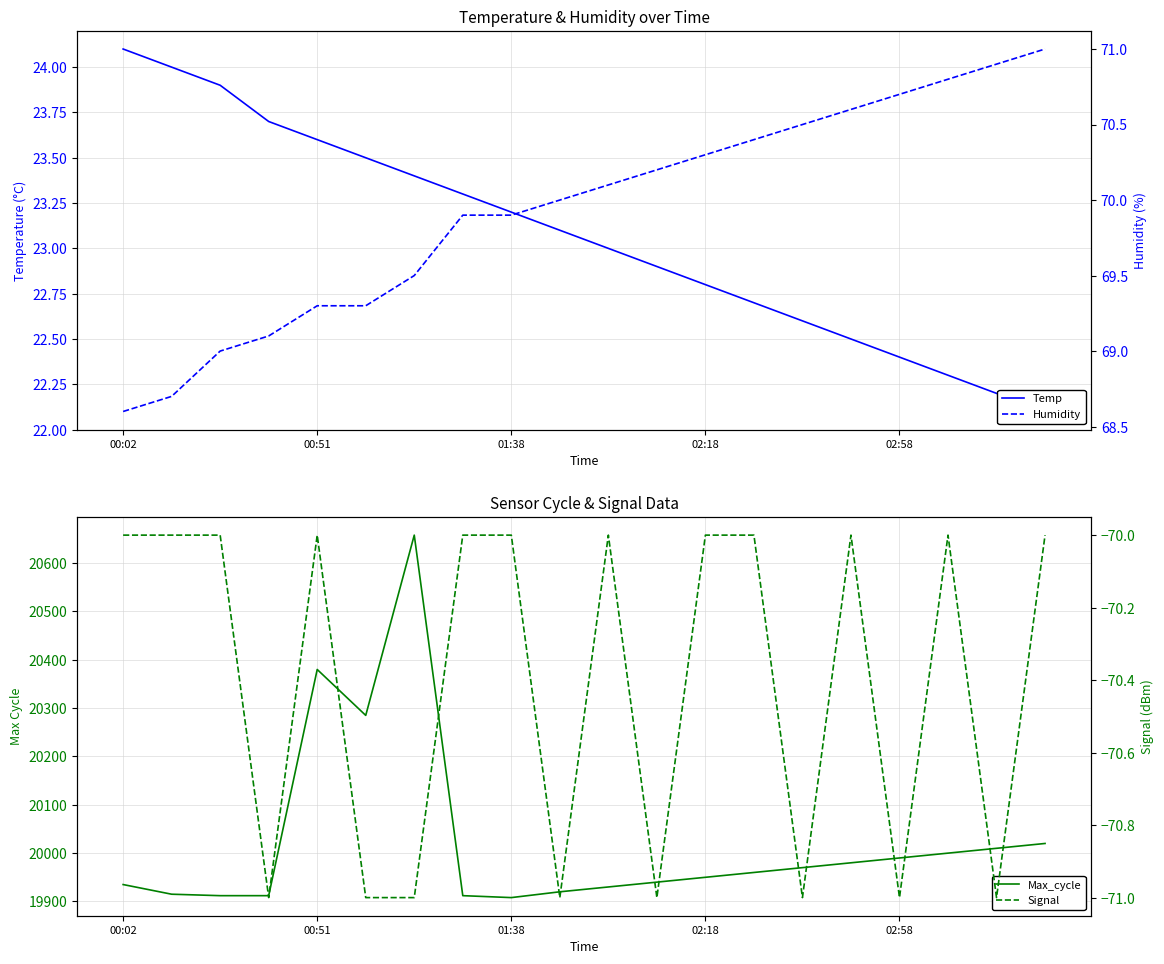

What is the sum of the Signal values at 00:02 and 14?

-141.0